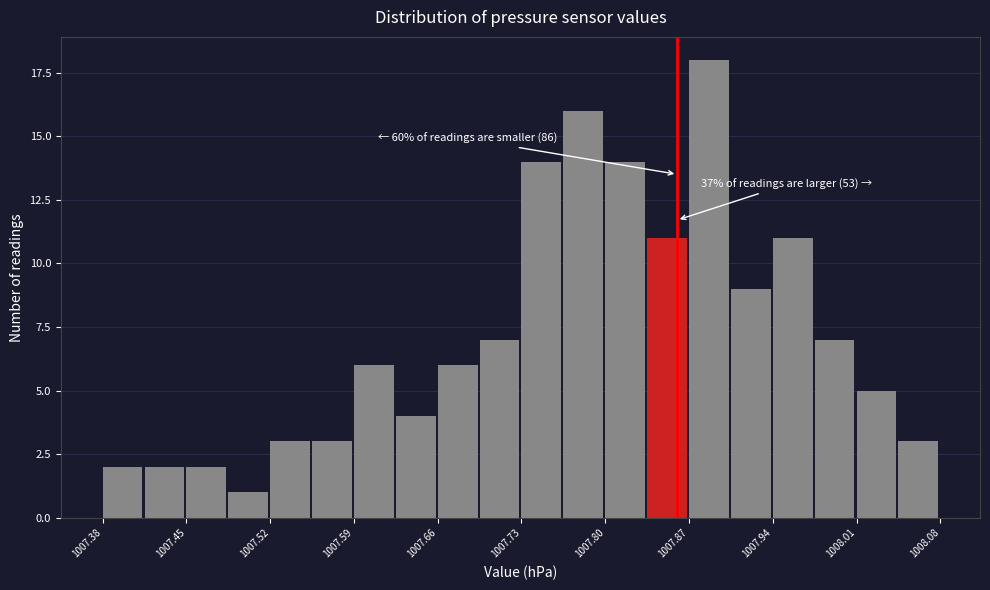

Read against the x-axis, roughly where is the centre of the tallest bar?

1007.89